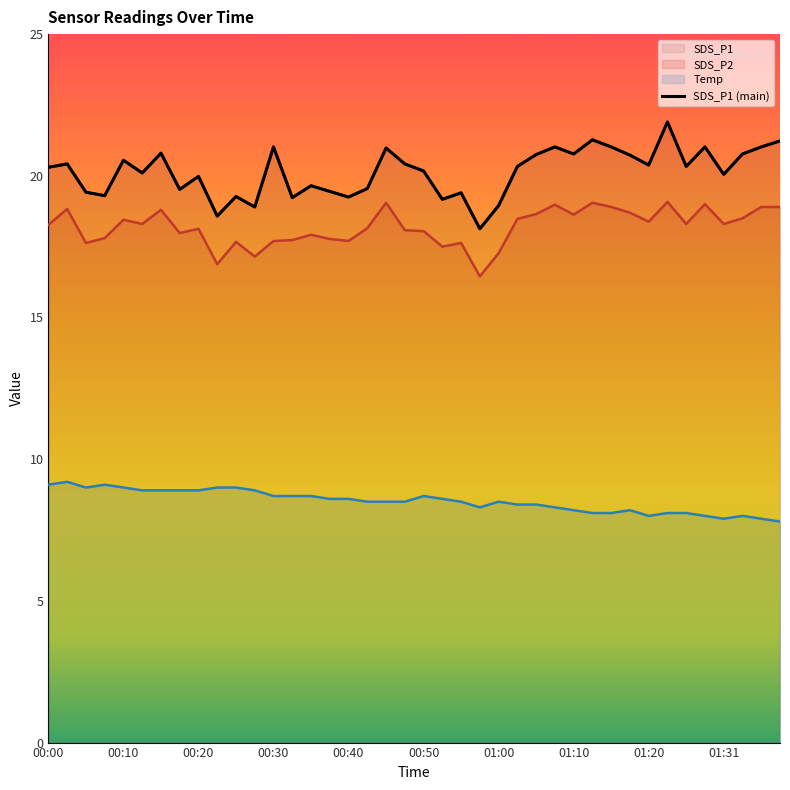

Reading left to right, list all the values displayed in this chart.

20.3	20.4	19.4	19.3	20.6	20.1	20.8	19.5	20.0	18.6	19.3	18.9	21.0	19.2	19.6	19.4	19.2	19.6	21.0	20.4	20.2	19.2	19.4	18.1	18.9	20.3	20.8	21.0	20.8	21.3	21.0	20.7	20.4	21.9	20.3	21.0	20.1	20.8	21.0	21.2